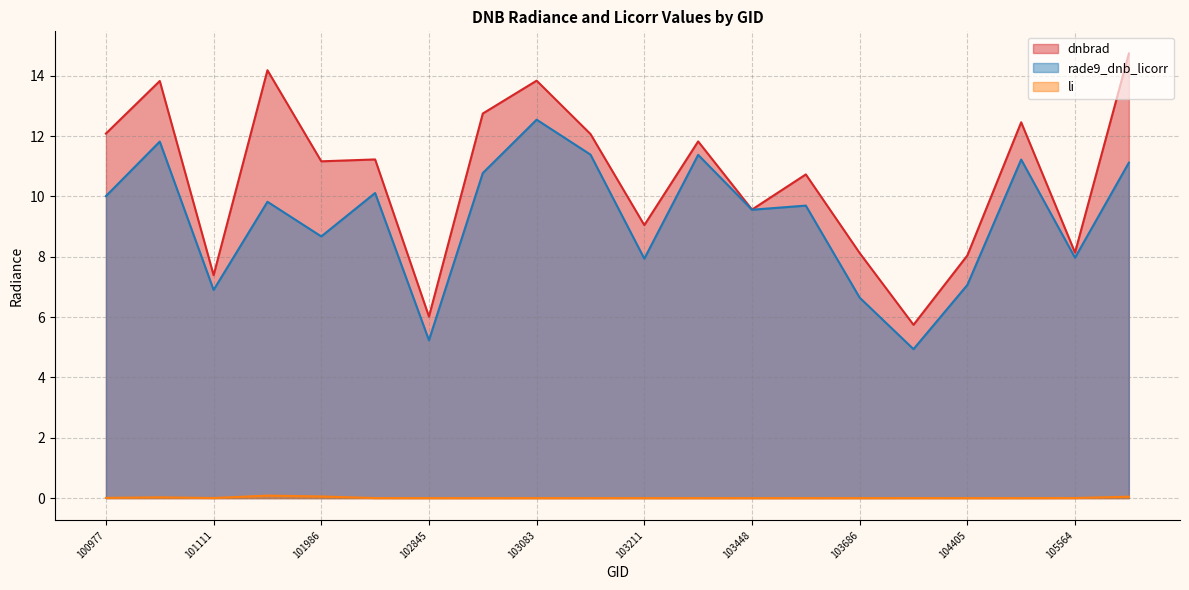

Where is the first local maximum for dnbrad?

101102